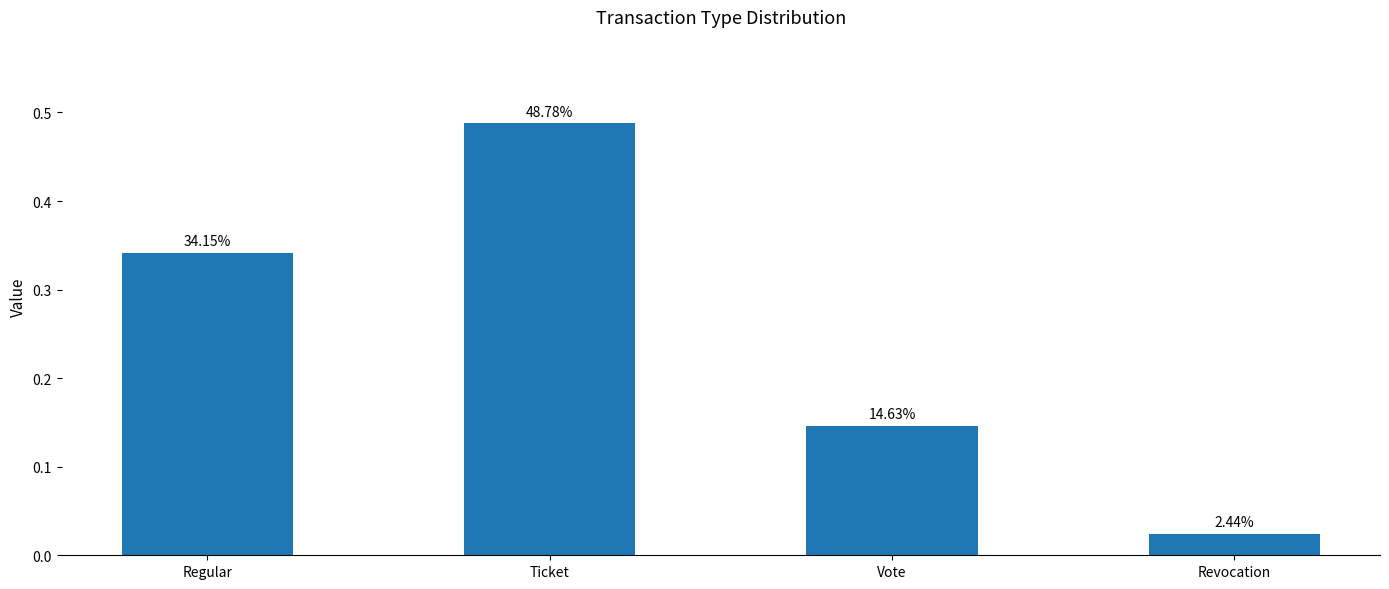

What is the value of the 2nd bar from the left?

0.5